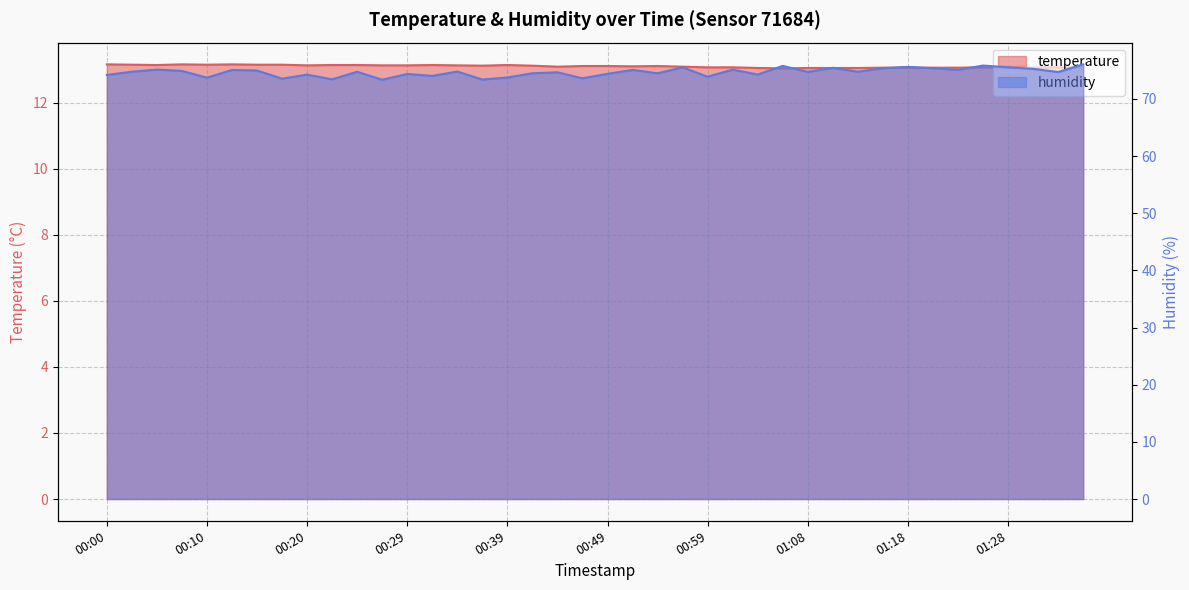

At which category does humidity reach its first local peak?

00:05